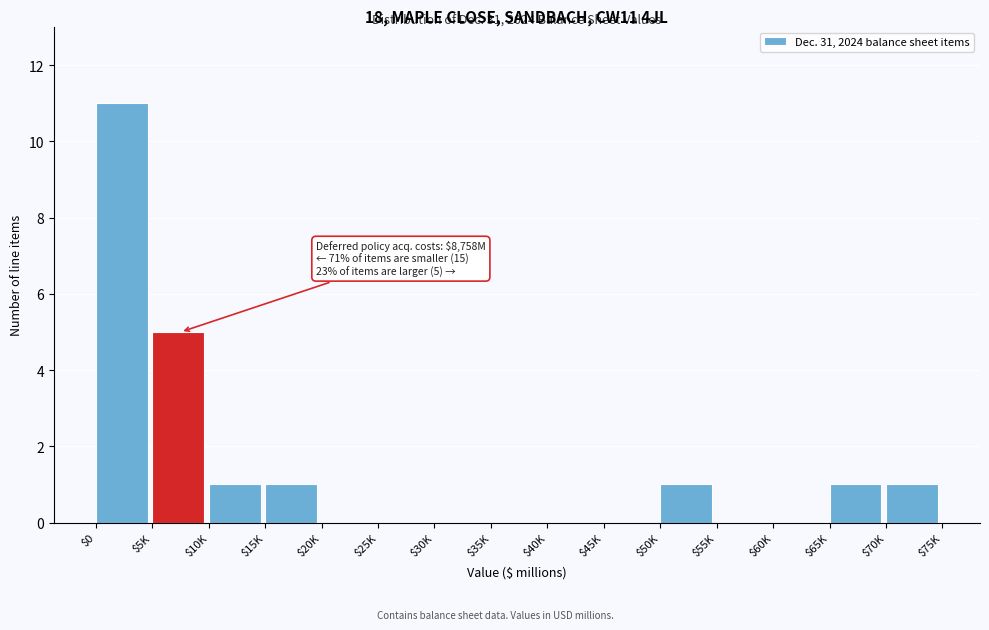

What is the greatest value displayed?

11